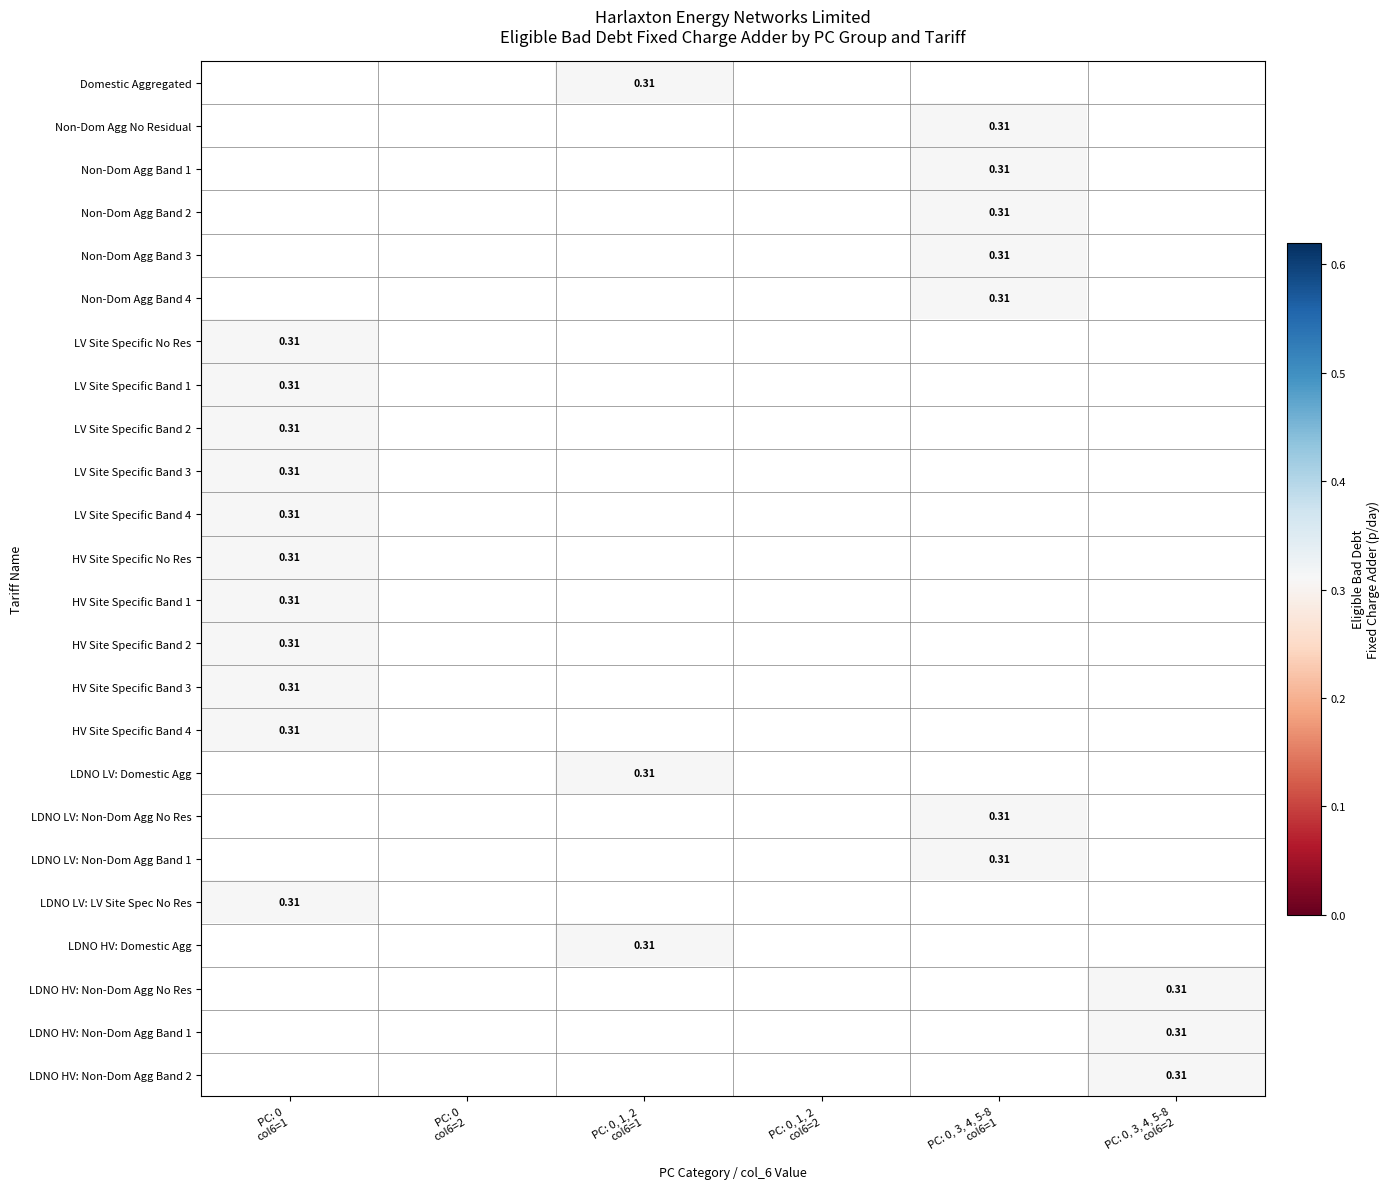

The value of HV Site Specific No Res at PC: 0 col6=1 is 0.2. True or false?

False